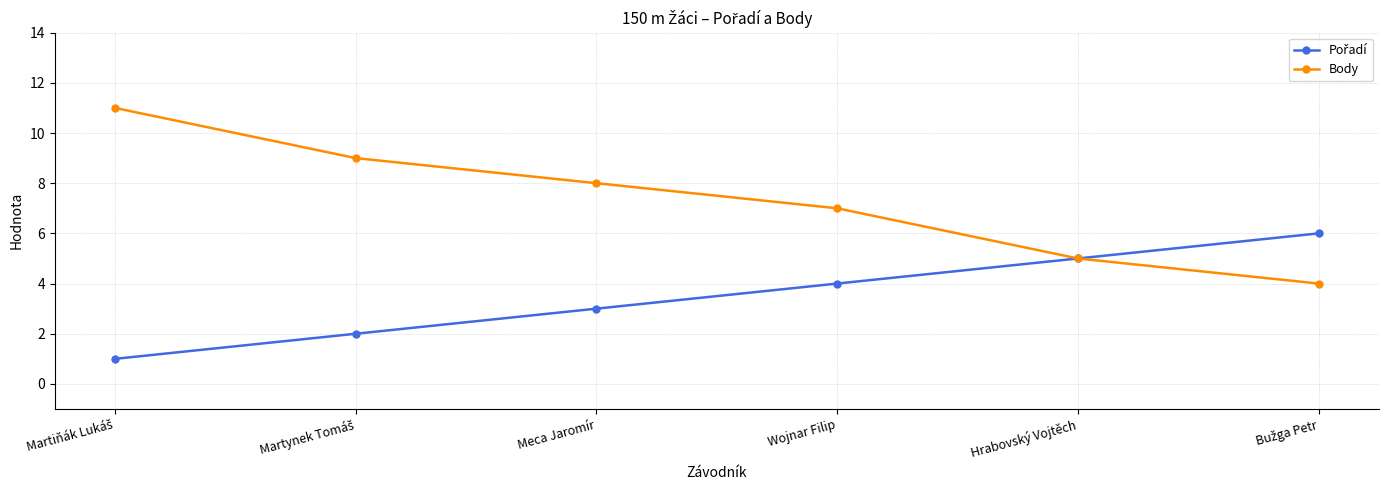

Which series has the largest total across all categories?

Body